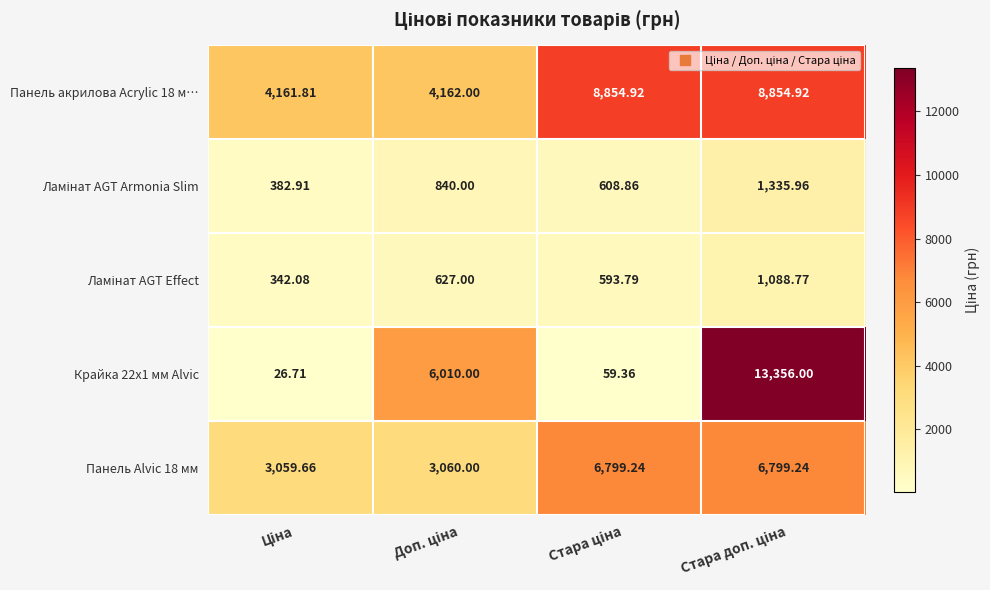

What is the greatest value displayed?

13356.0